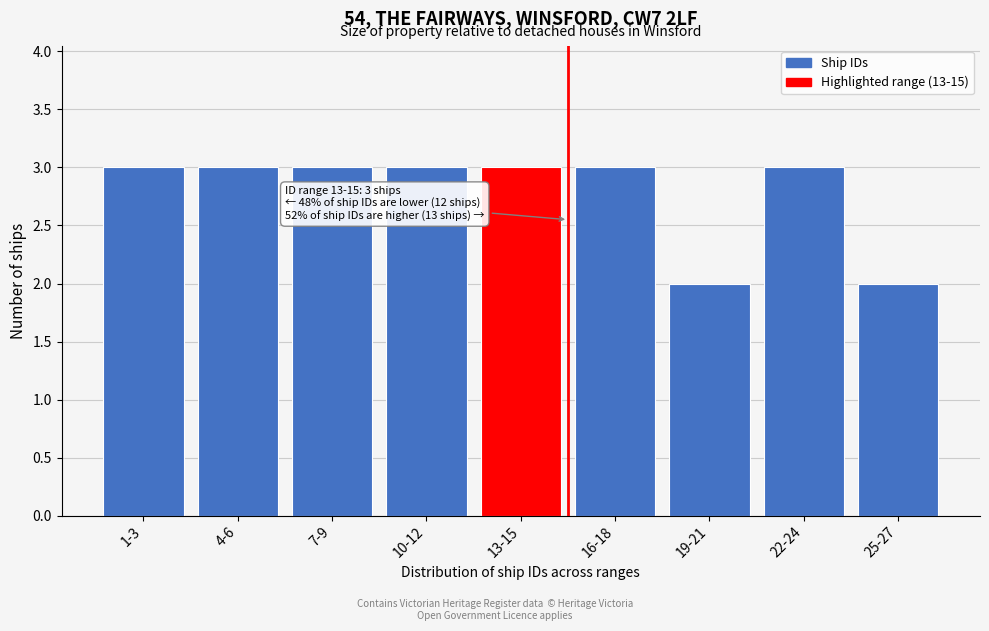

Reading left to right, what are all the values shown in this chart?

1-3=3	4-6=3	7-9=3	10-12=3	13-15=3	16-18=3	19-21=2	22-24=3	25-27=2